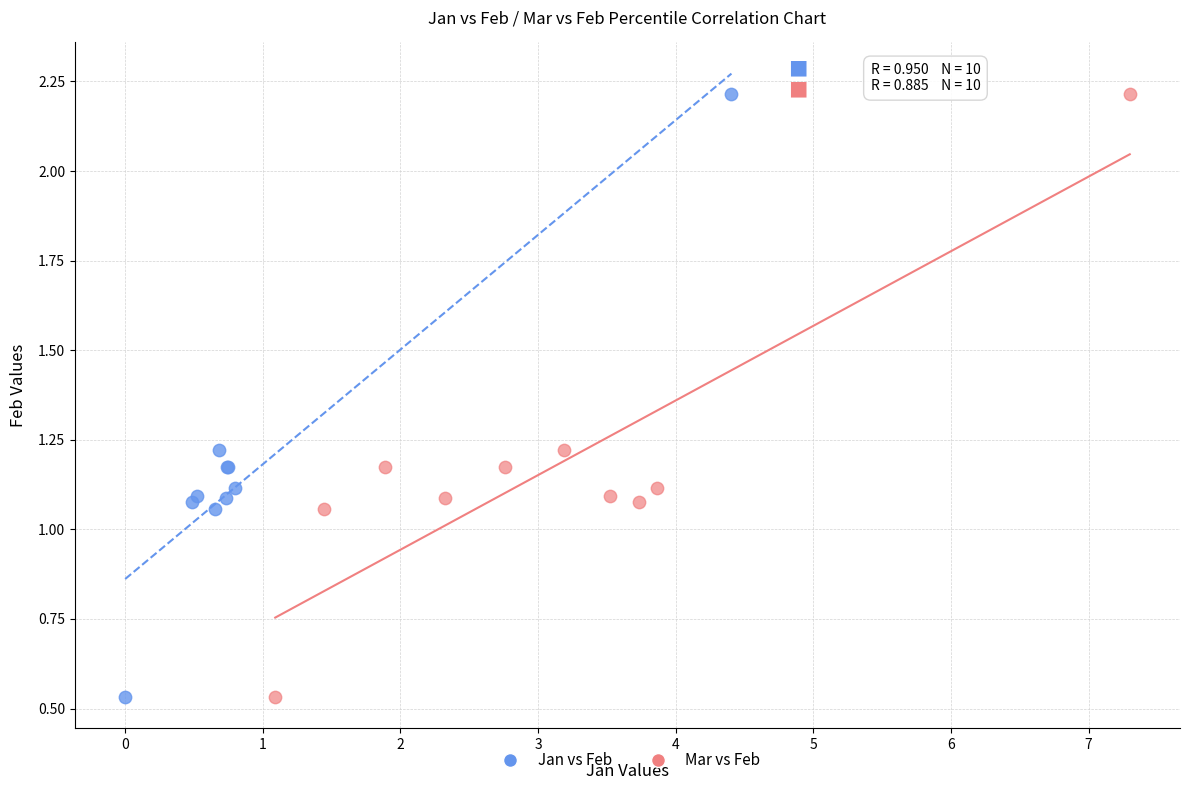

What are all the series names shown in the legend?

Jan vs Feb, Mar vs Feb